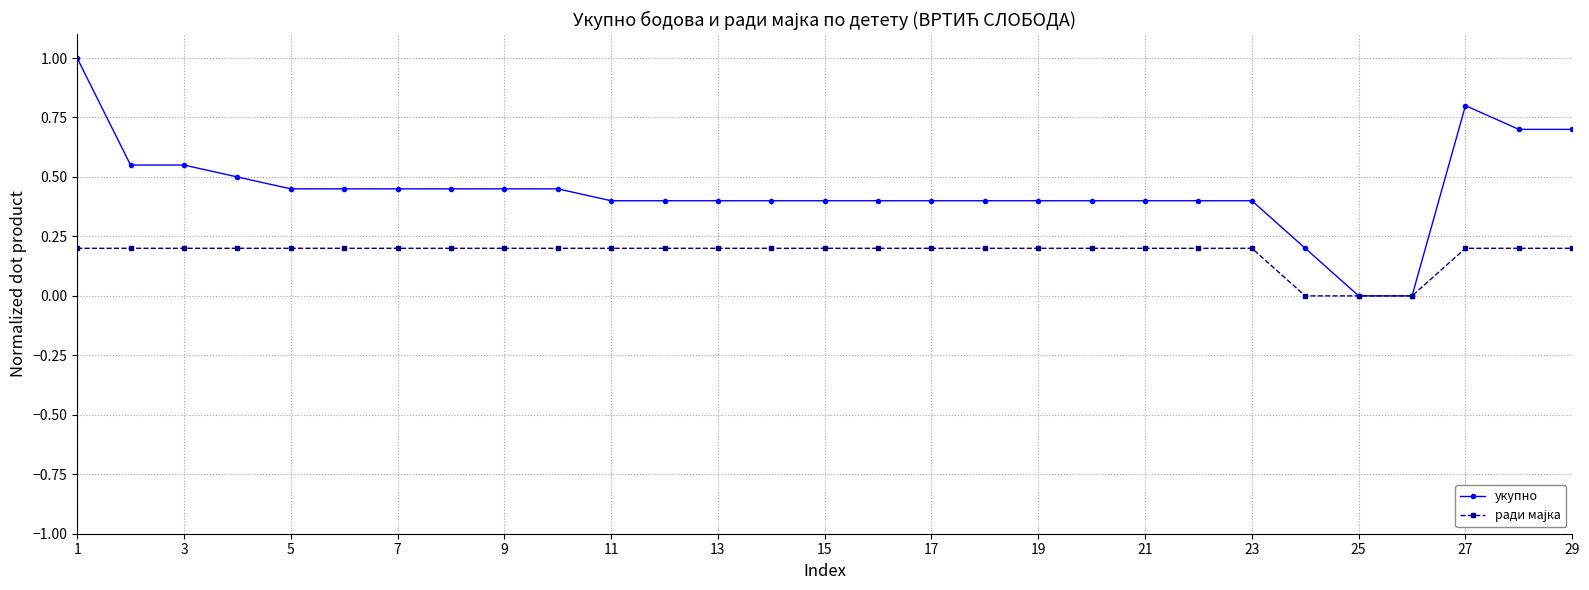

What is the value of the укупно point at the 23rd from the left?

0.4